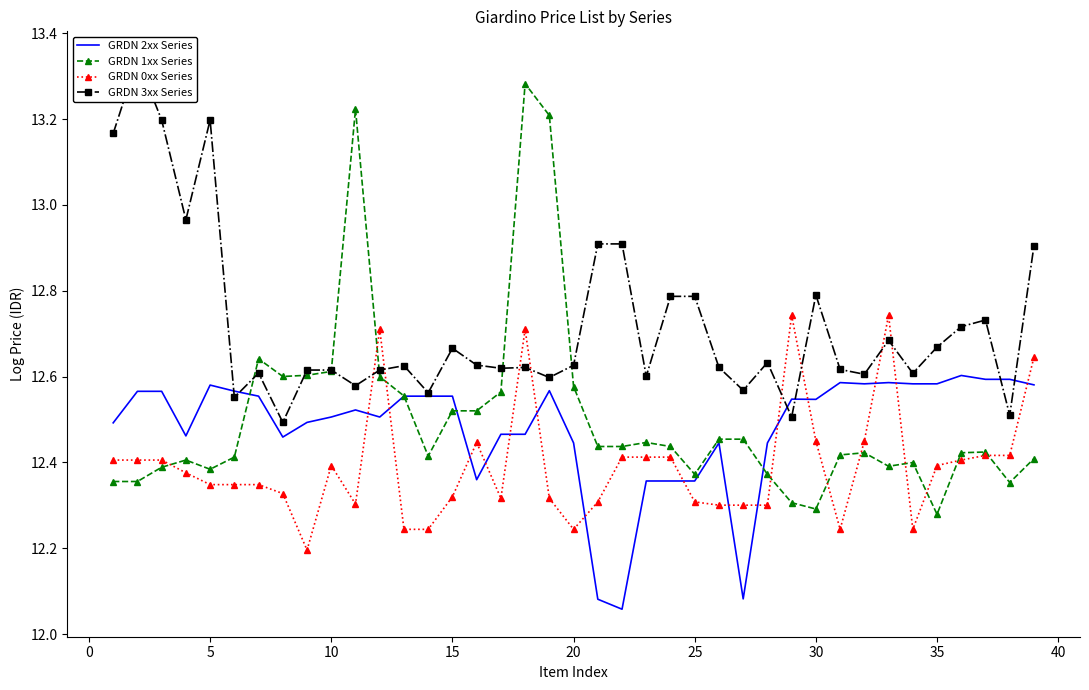

Reading left to right, extract all data points from this chart.

GRDN 2xx Series: 12.5	12.6	12.6	12.5	12.6	12.6	12.6	12.5	12.5	12.5	12.5	12.5	12.6	12.6	12.6	12.4	12.5	12.5	12.6	12.4	12.1	12.1	12.4	12.4	12.4	12.4	12.1	12.4	12.5	12.5	12.6	12.6	12.6	12.6	12.6	12.6	12.6	12.6	12.6
GRDN 1xx Series: 12.4	12.4	12.4	12.4	12.4	12.4	12.6	12.6	12.6	12.6	13.2	12.6	12.6	12.4	12.5	12.5	12.6	13.3	13.2	12.6	12.4	12.4	12.4	12.4	12.4	12.5	12.5	12.4	12.3	12.3	12.4	12.4	12.4	12.4	12.3	12.4	12.4	12.4	12.4
GRDN 0xx Series: 12.4	12.4	12.4	12.4	12.3	12.3	12.3	12.3	12.2	12.4	12.3	12.7	12.2	12.2	12.3	12.4	12.3	12.7	12.3	12.2	12.3	12.4	12.4	12.4	12.3	12.3	12.3	12.3	12.7	12.4	12.2	12.4	12.7	12.2	12.4	12.4	12.4	12.4	12.6
GRDN 3xx Series: 13.2	13.3	13.2	13.0	13.2	12.6	12.6	12.5	12.6	12.6	12.6	12.6	12.6	12.6	12.7	12.6	12.6	12.6	12.6	12.6	12.9	12.9	12.6	12.8	12.8	12.6	12.6	12.6	12.5	12.8	12.6	12.6	12.7	12.6	12.7	12.7	12.7	12.5	12.9